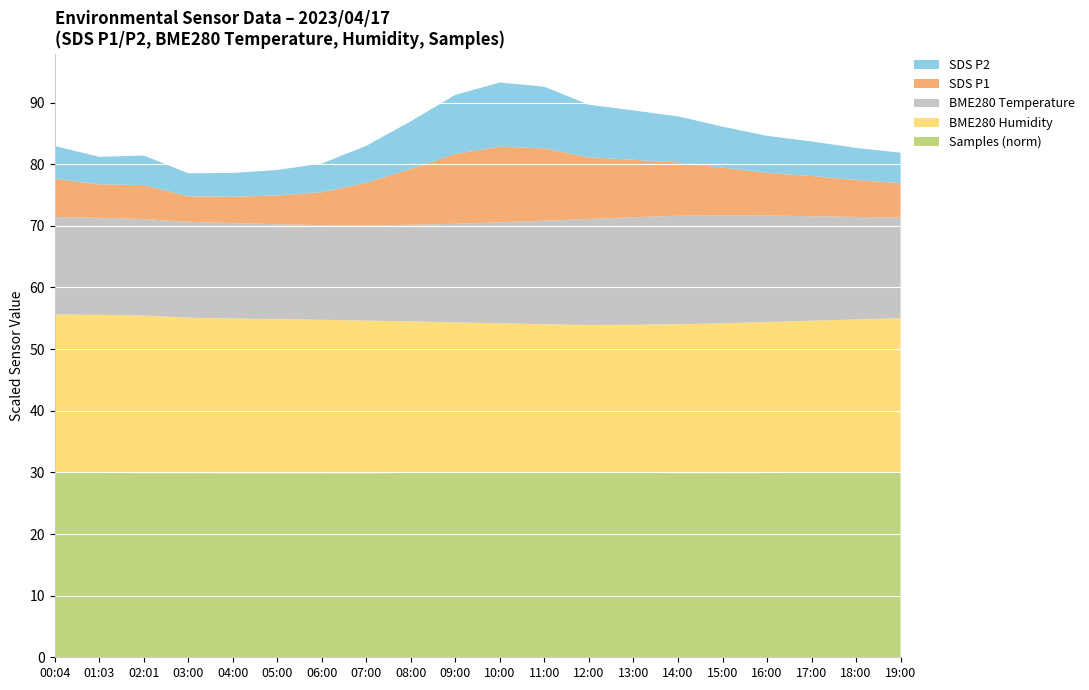

What is the highest value of the Samples (norm) series?

29.9